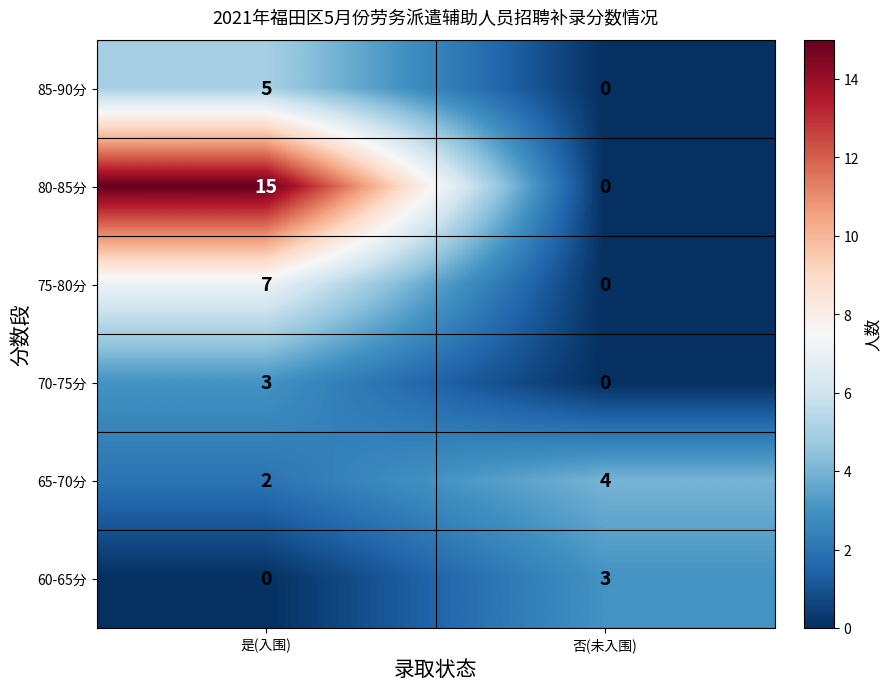

At how many categories does at least one series exceed 9?

1